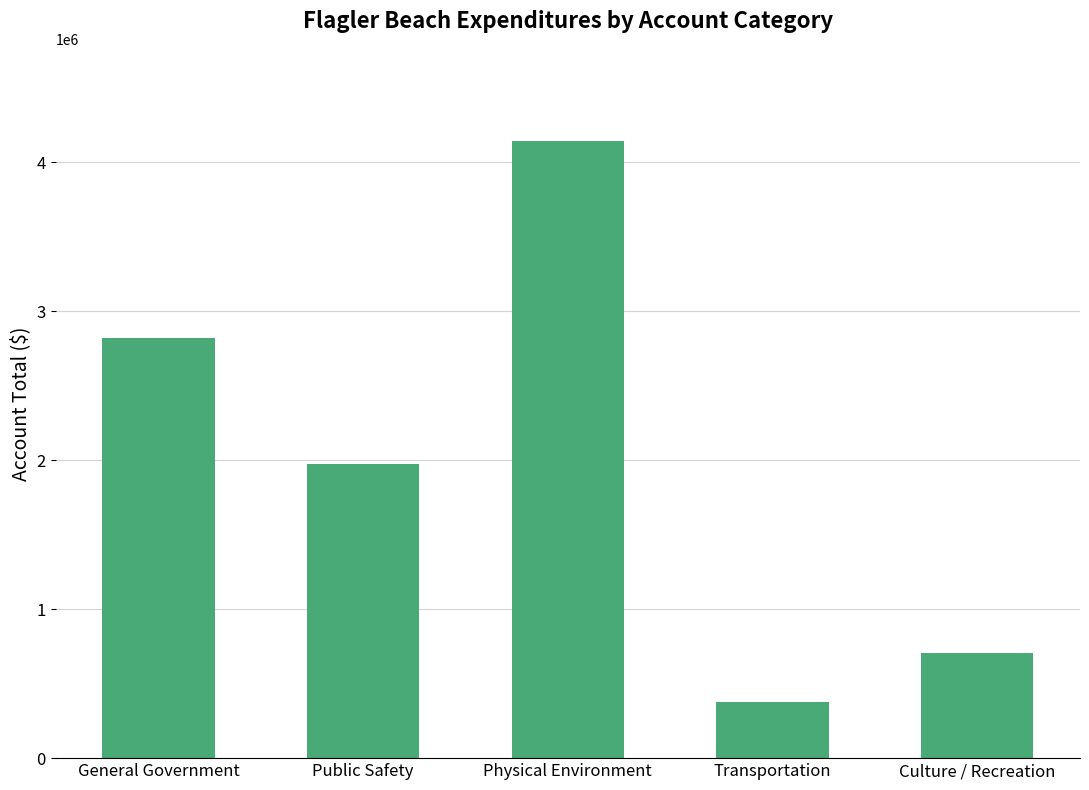

Which category has the lowest value across all series?

Transportation